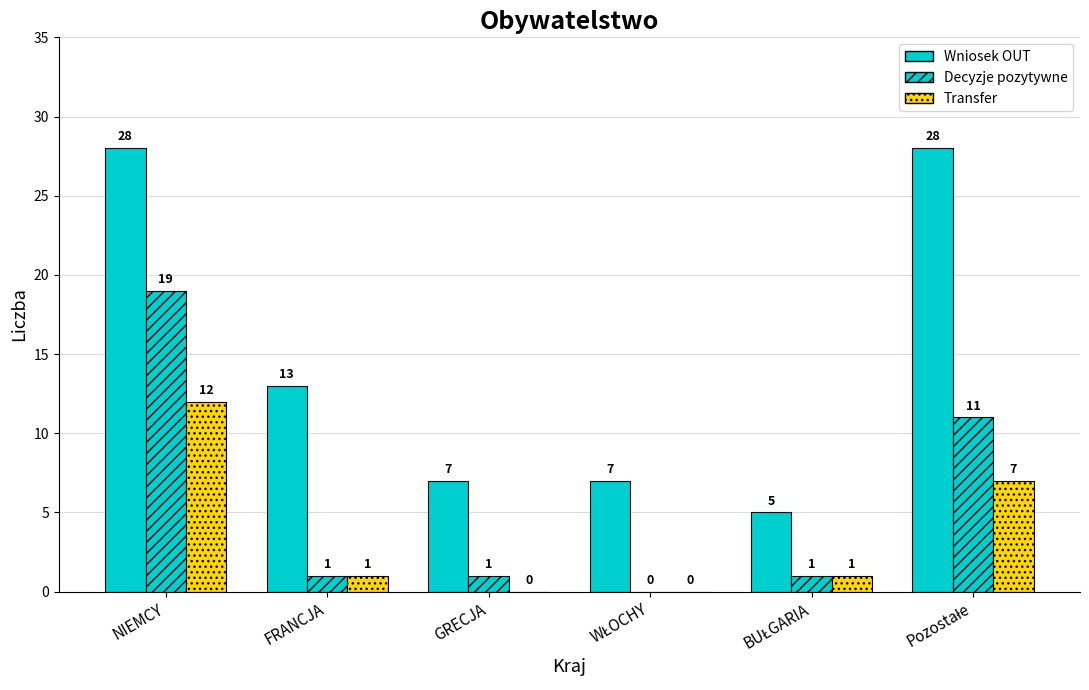

What is the label of the 5th bar from the right?

FRANCJA